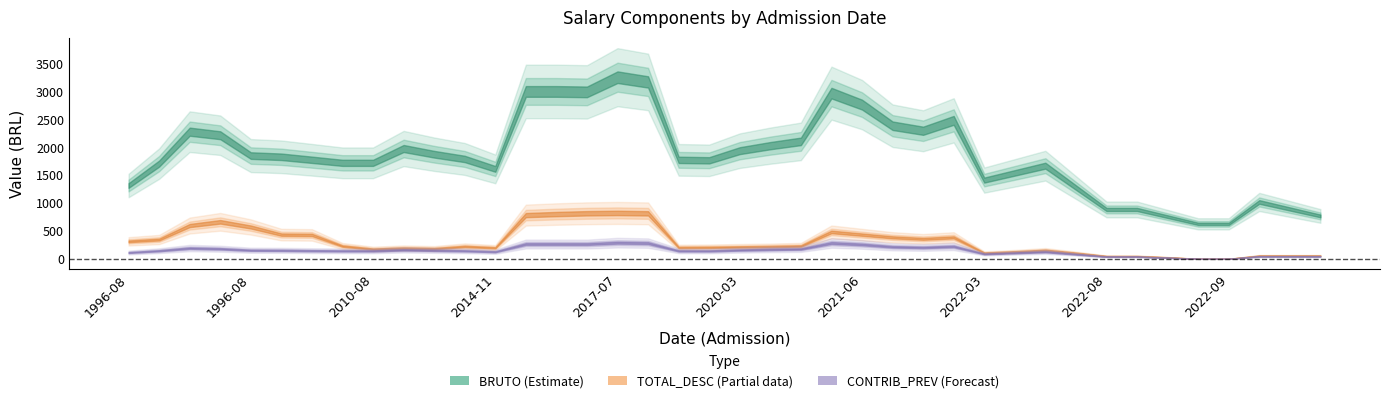

What is the total value across all series at 1996-08-22?

4654.4